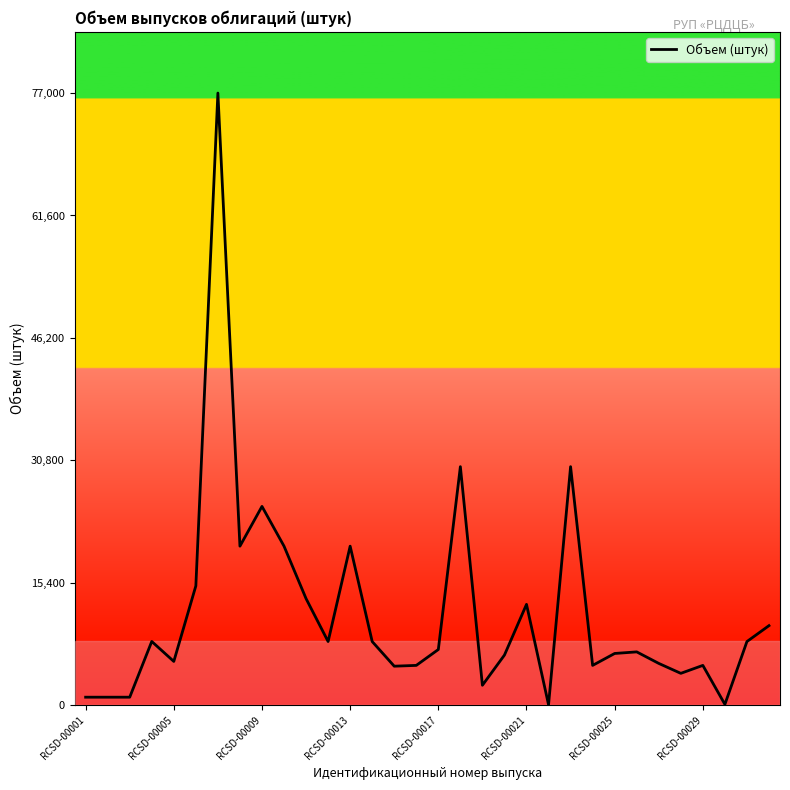

Does the chart have visible grid lines?

No